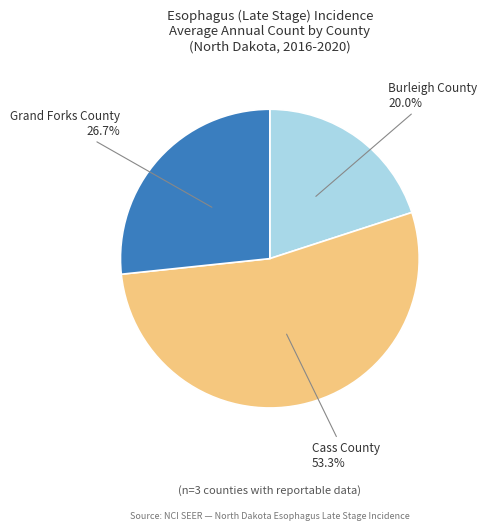

What percentage is the Burleigh County slice, to the nearest percent?

20%